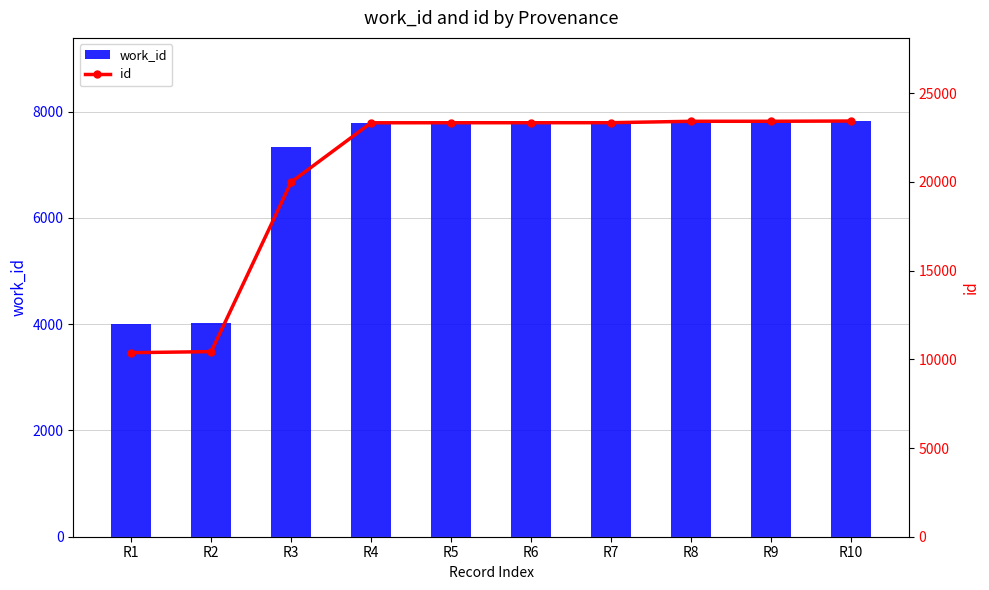

At R7, list the series in order from smallest to largest.

work_id, id